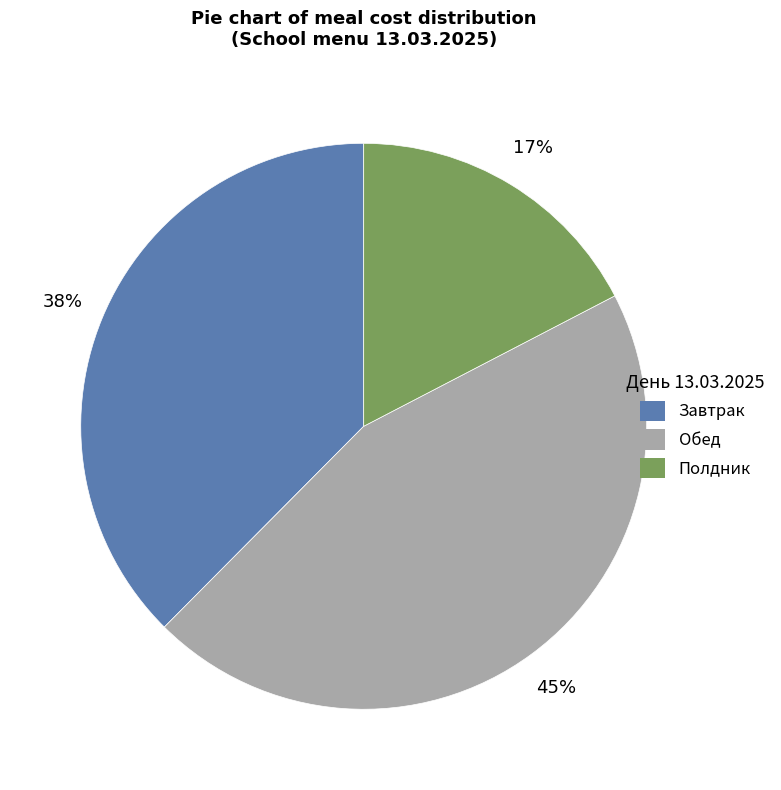

True or false: Завтрак accounts for 23% of the total.

False